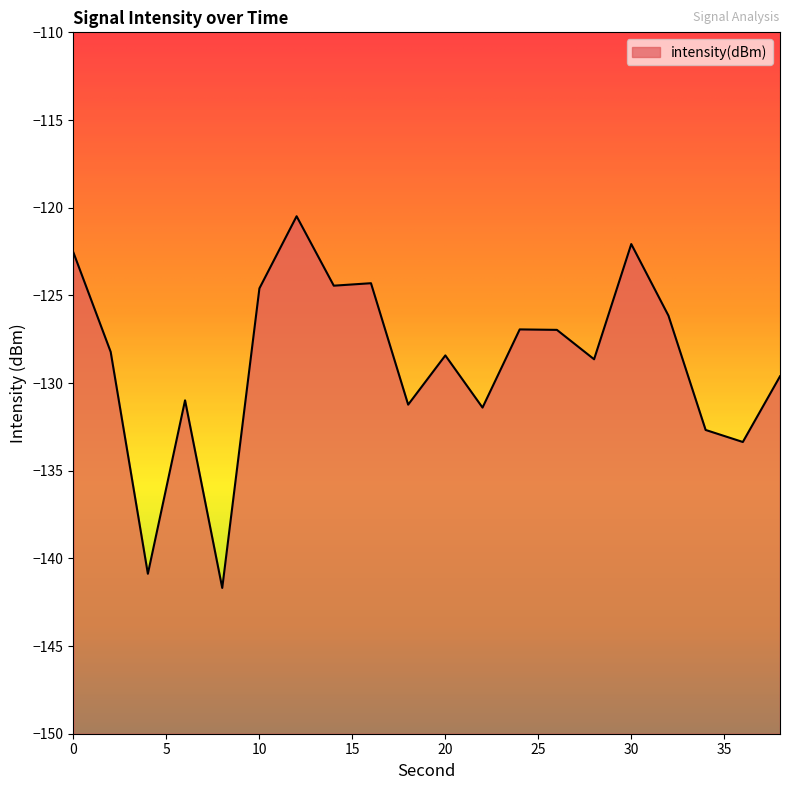

The value at 26 is -127.0. True or false?

True